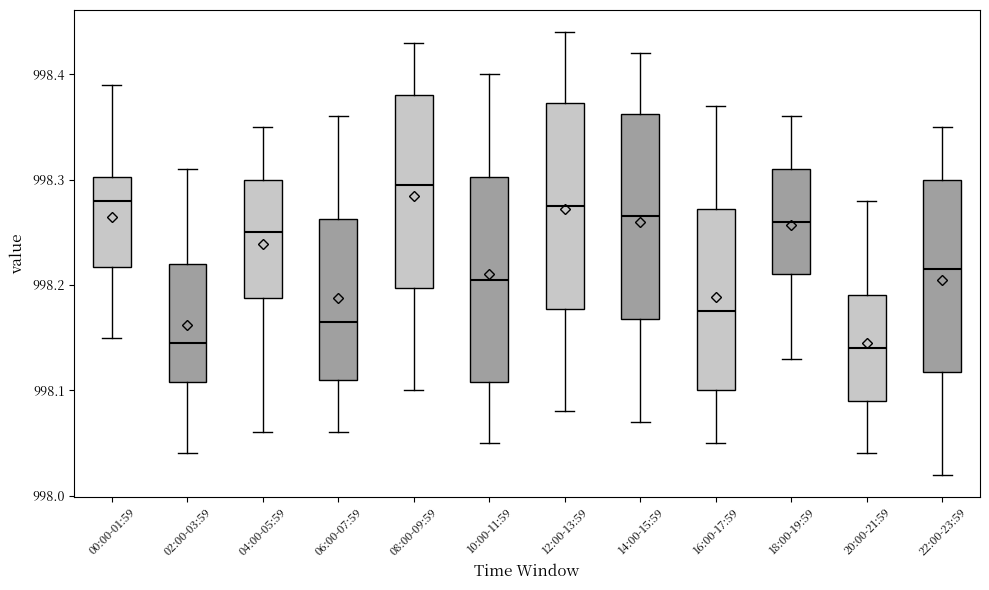

Where is the upper edge of the box for 14:00-15:59 on the y-axis? The values are not printed on the chart, so give them approximately, as read against the axis.

998.36